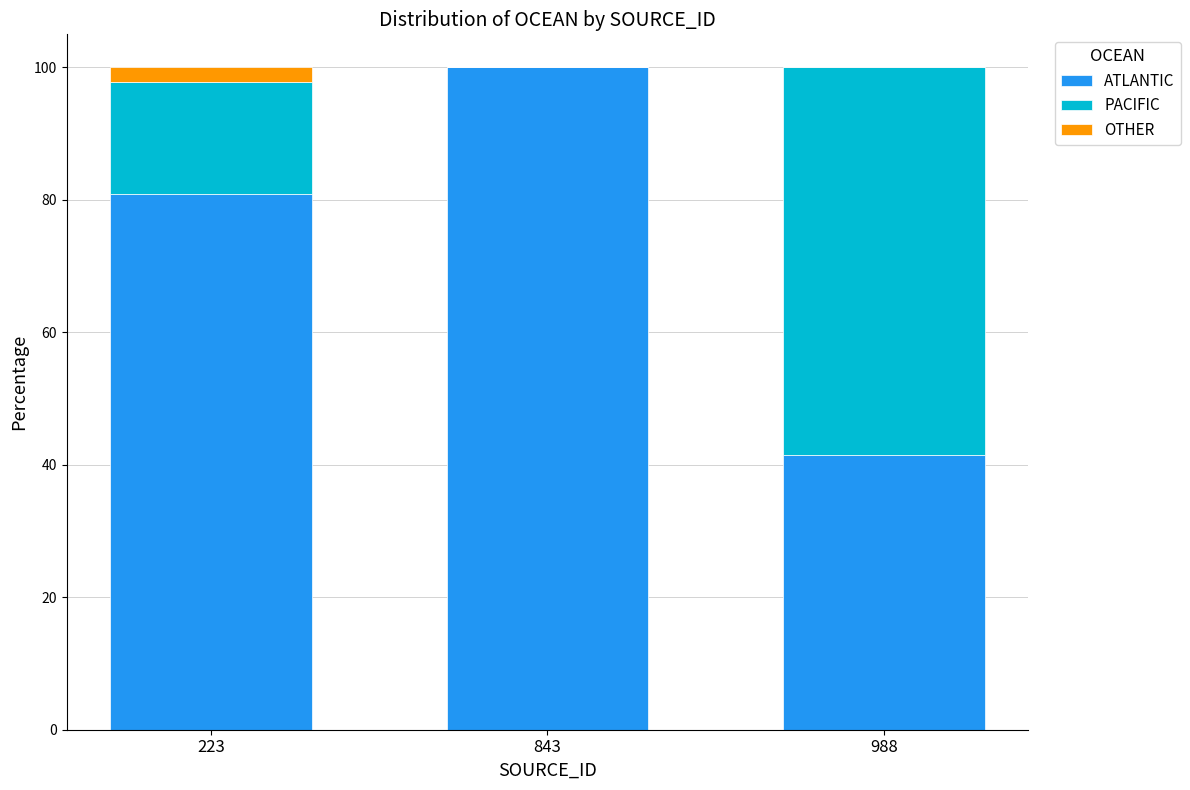

What is the total value across all series at 988?

100.0